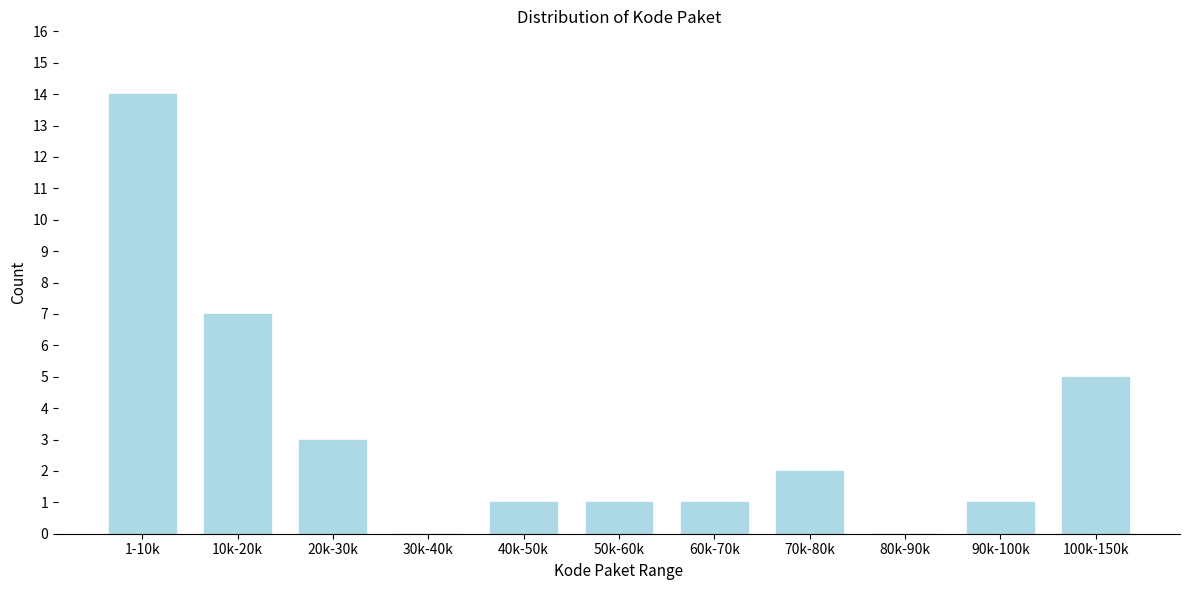

Reading left to right, list all the values displayed in this chart.

1-10k=14	10k-20k=7	20k-30k=3	30k-40k=0	40k-50k=1	50k-60k=1	60k-70k=1	70k-80k=2	80k-90k=0	90k-100k=1	100k-150k=5